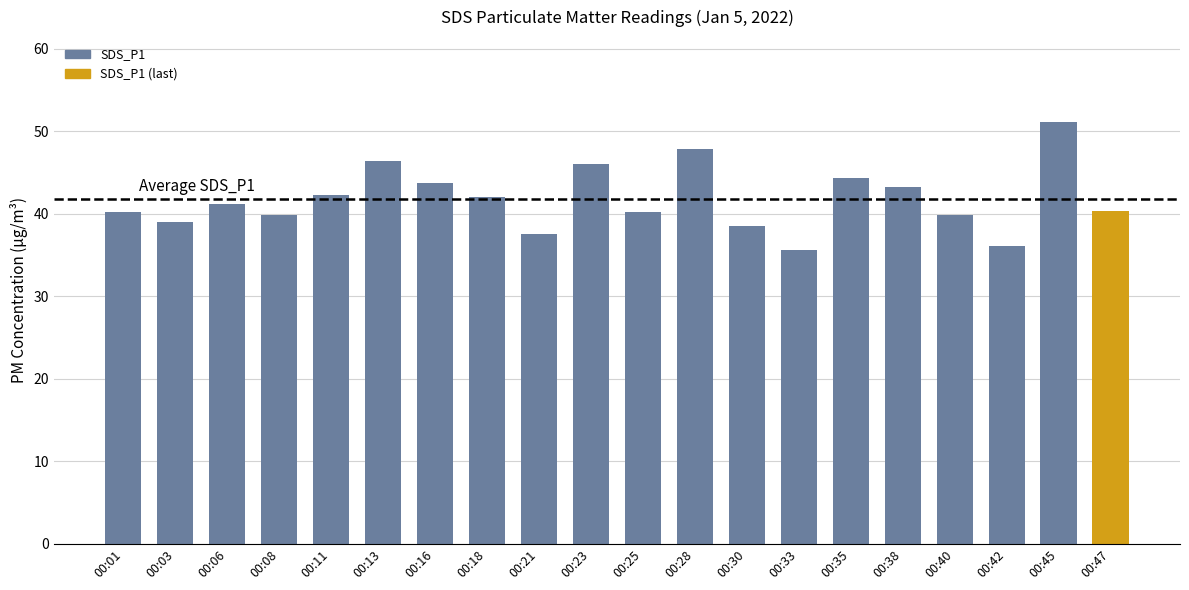

What is the greatest value displayed?

51.2